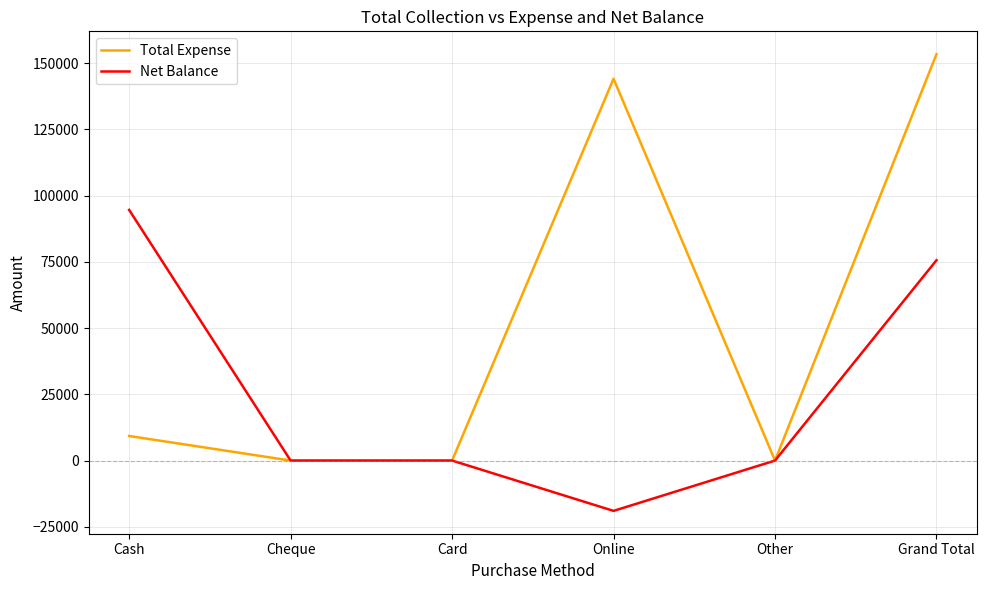

What is the difference between the maximum and minimum values in the Total Expense series?

153423